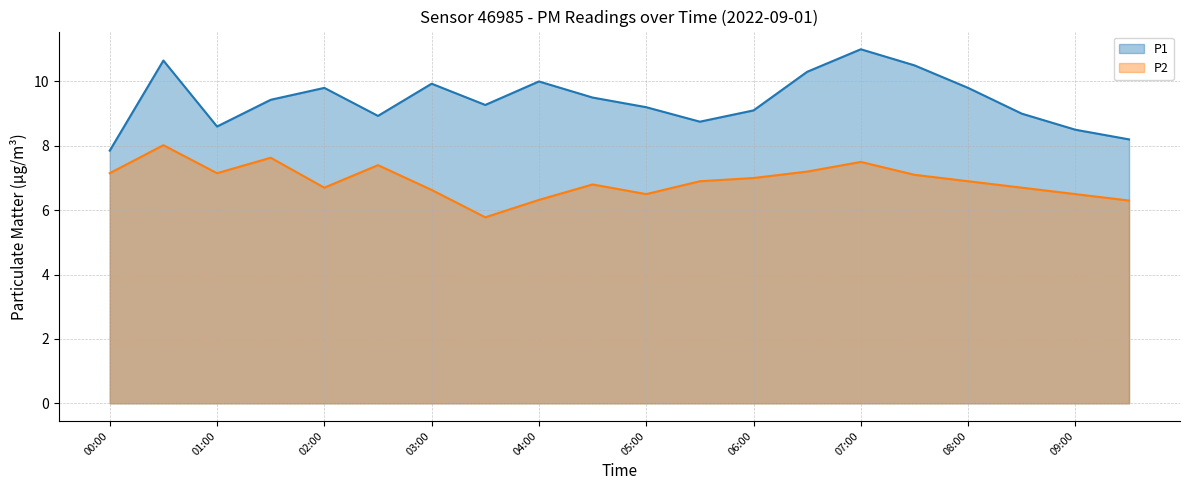

Where is the first local minimum for P2?

01:00